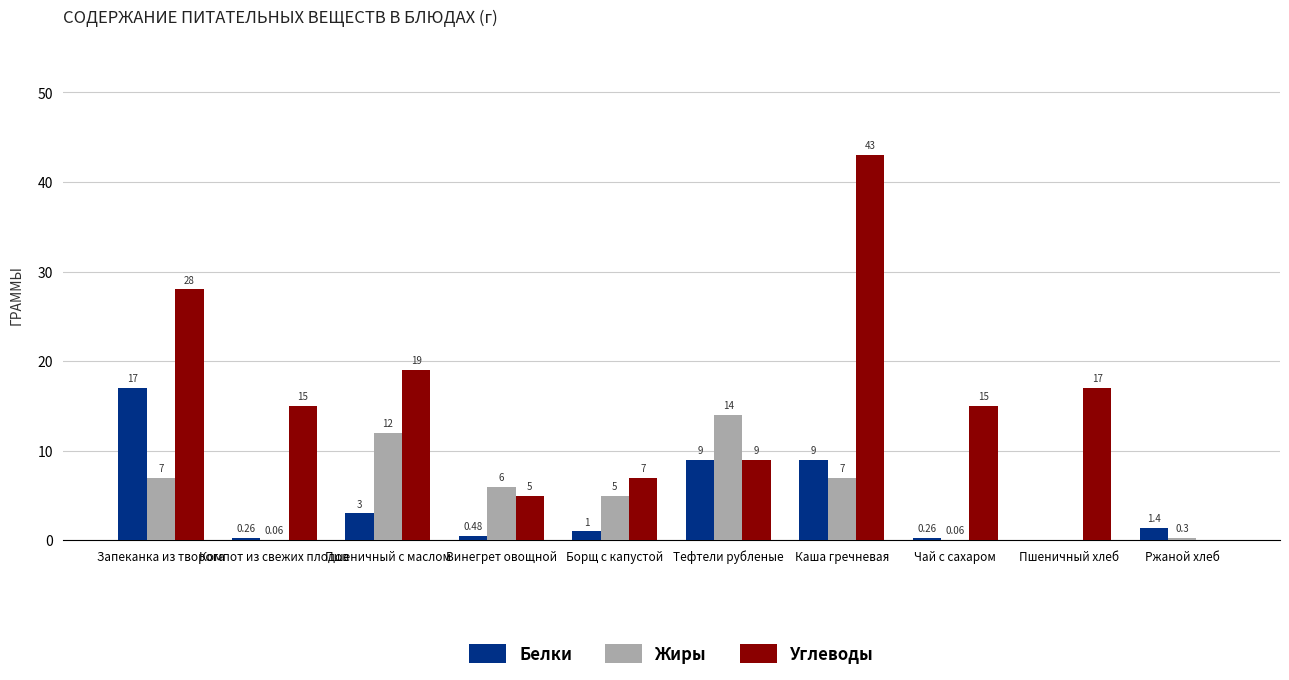

What is the total value across all series at Каша гречневая?

59.0